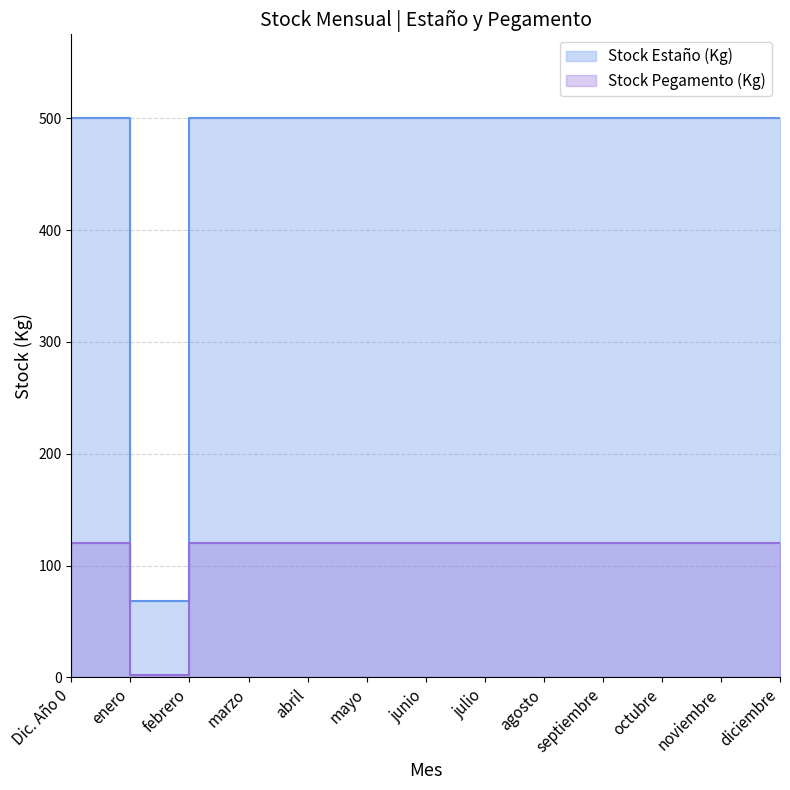

What is the maximum value for Stock Pegamento (Kg)?

120.0